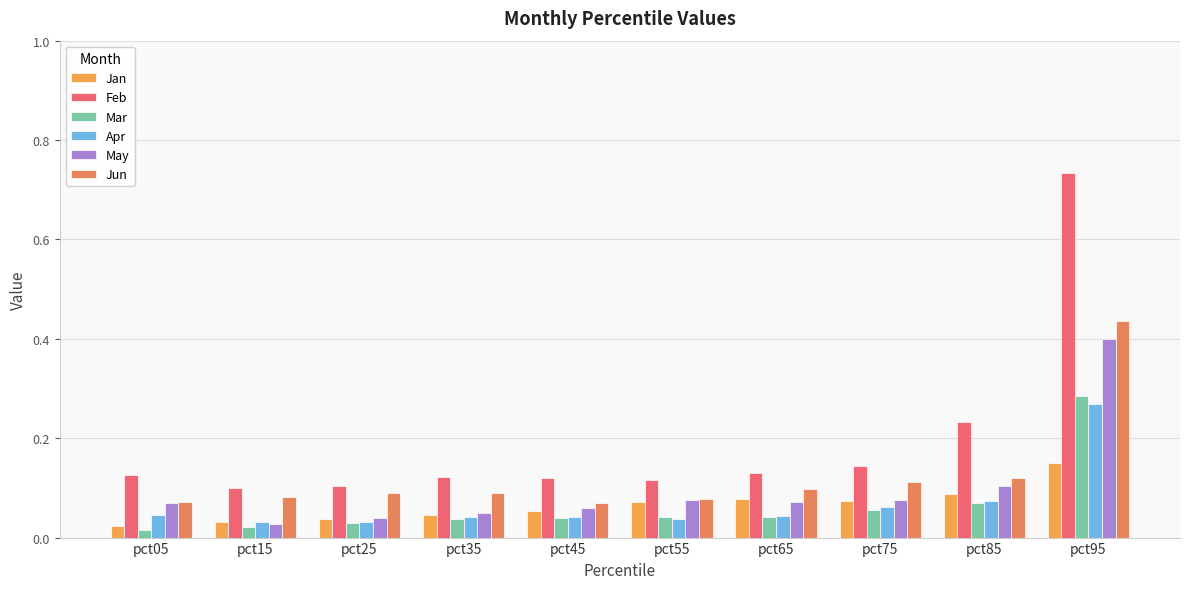

At how many categories does at least one series exceed 0?

10